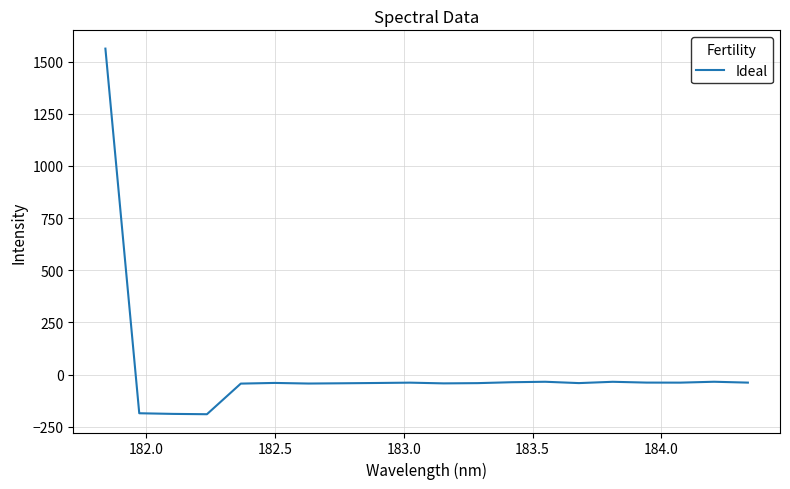

What is the smallest value displayed?

-190.2